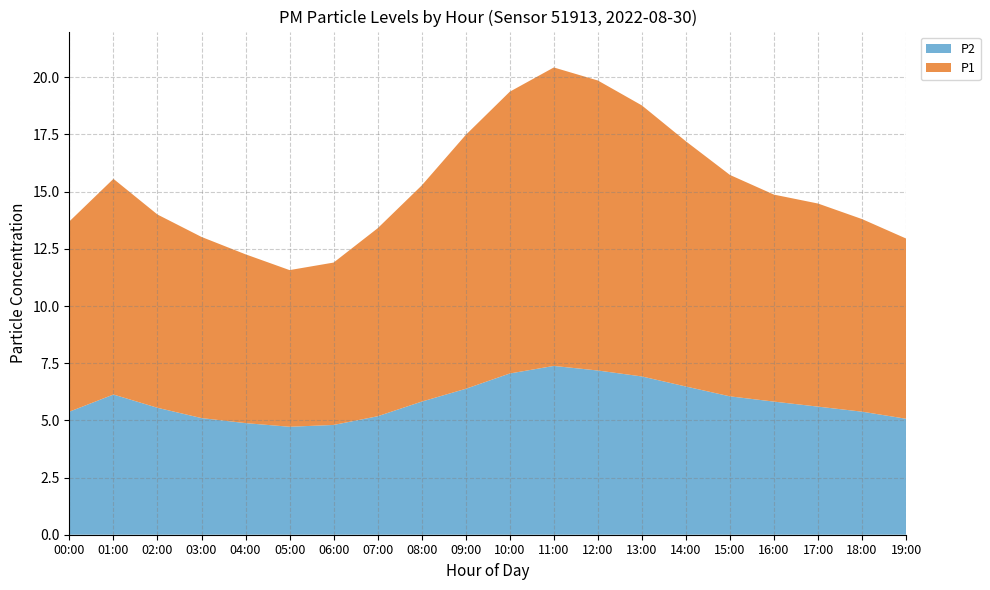

Reading left to right, what are all the values shown in this chart?

P1: 8.7	9.3	8.8	7.9	7.5	7.0	7.1	8.3	9.6	11.2	12.4	13.1	12.8	11.9	10.9	9.8	9.1	8.9	8.4	7.9
P2: 5.3	6.0	5.7	5.1	5.0	4.8	4.8	5.2	5.9	6.5	7.1	7.5	7.2	7.0	6.5	6.1	5.9	5.7	5.4	5.1